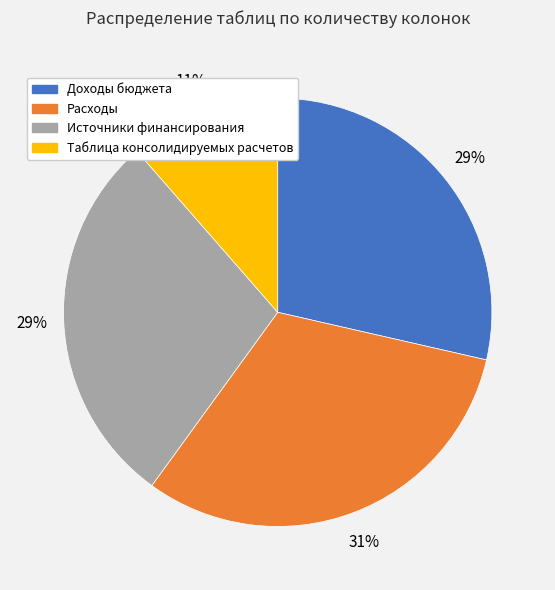

Which category has the biggest portion of the pie?

Расходы